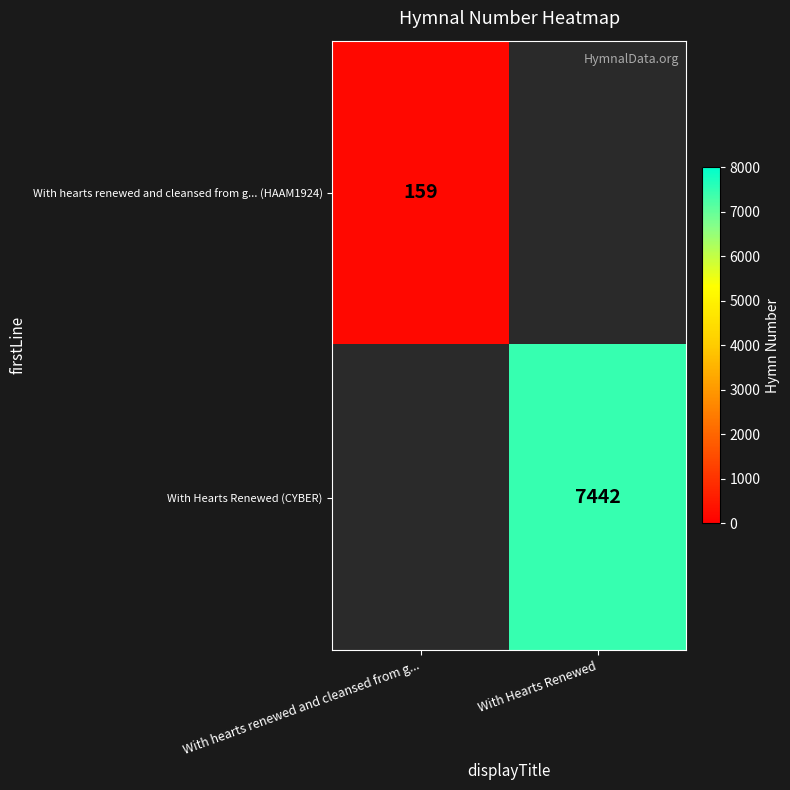

The With Hearts Renewed (CYBER) series shows 1749 at With Hearts Renewed. True or false?

False